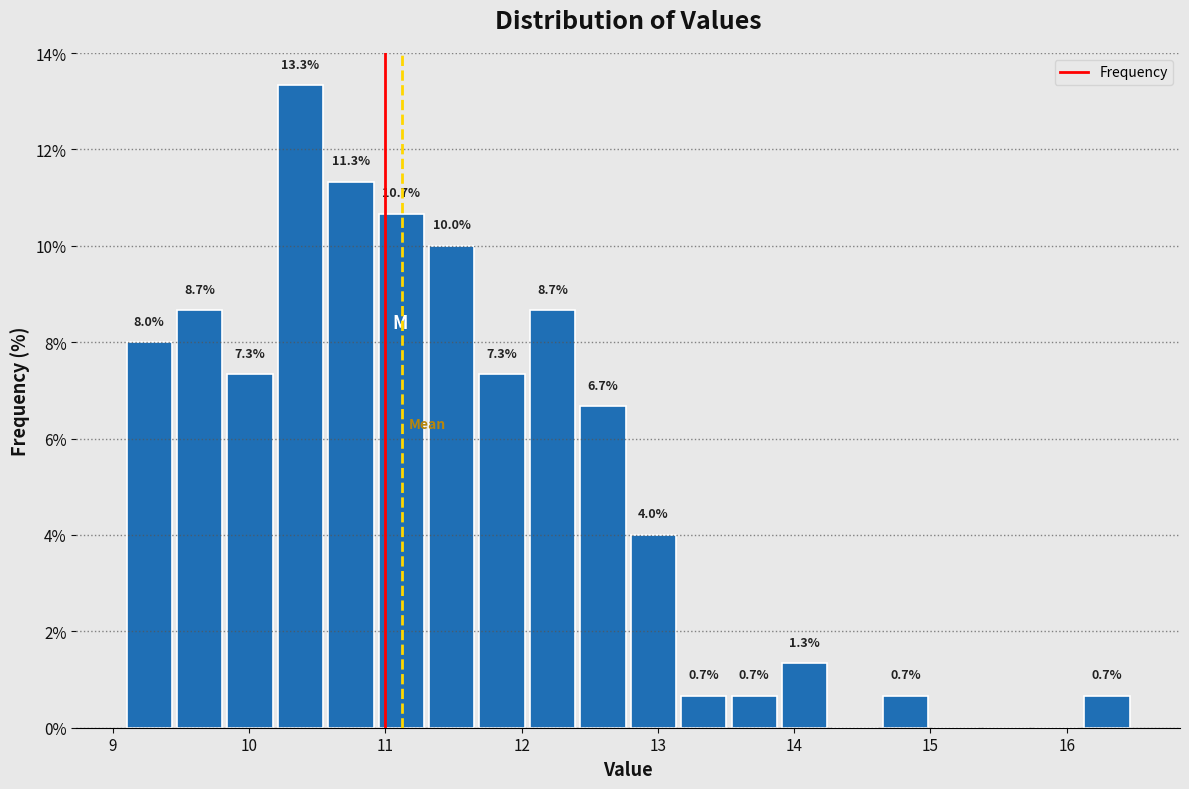

Around what value on the x-axis is the tallest bar? Give the approximate position of its centre, as read against the axis.

10.4